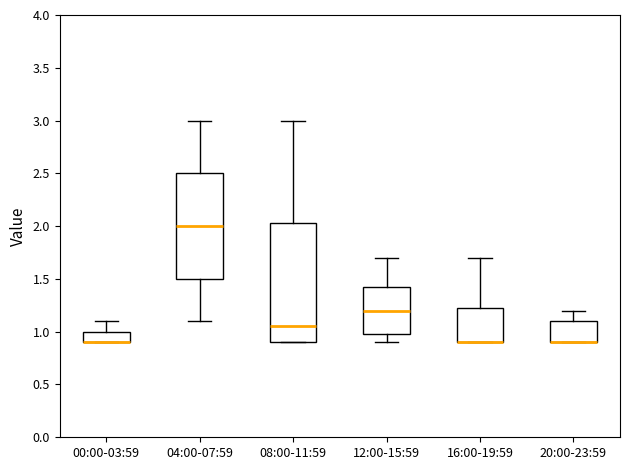

Reading left to right, read every box against the y-axis: the position of its median line, the range the box covers, and the ends of its whiskers. The values are not printed on the chart, so give them approximately, as read against the axis.

00:00-03:59: median 0.90 (drawn on the box's lower edge), box 0.90 to 1.00, whiskers 0.90 to 1.10
04:00-07:59: median 2.00, box 1.50 to 2.50, whiskers 1.10 to 3.00
08:00-11:59: median 1.05, box 0.90 to 2.05, whiskers 0.90 to 3.00
12:00-15:59: median 1.20, box 1.00 to 1.45, whiskers 0.90 to 1.70
16:00-19:59: median 0.90 (drawn on the box's lower edge), box 0.90 to 1.25, whiskers 0.90 to 1.70
20:00-23:59: median 0.90 (drawn on the box's lower edge), box 0.90 to 1.10, whiskers 0.90 to 1.20